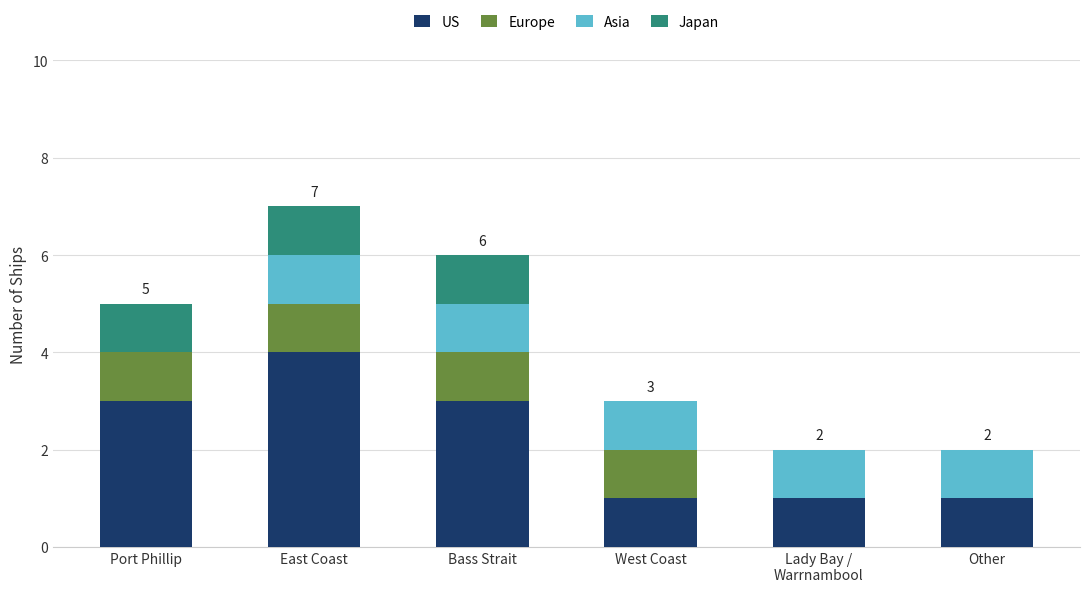

Count the number of data series in this chart.

4